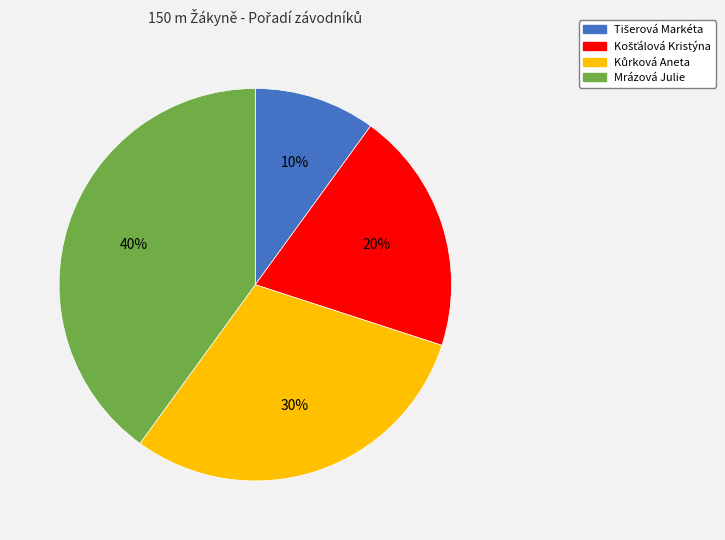

True or false: Mrázová Julie accounts for 40% of the total.

True